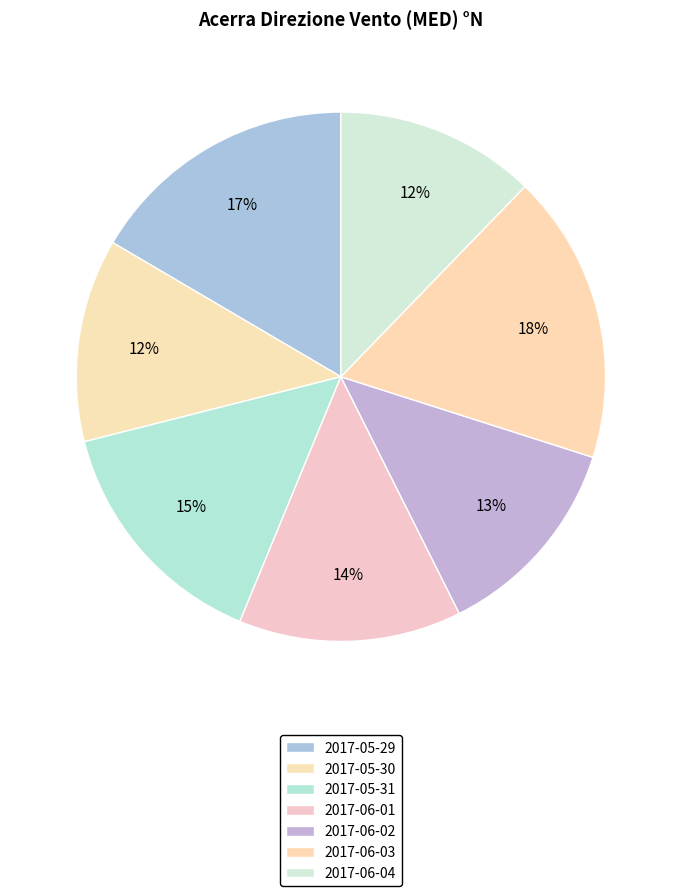

Count the number of slices in the pie.

7